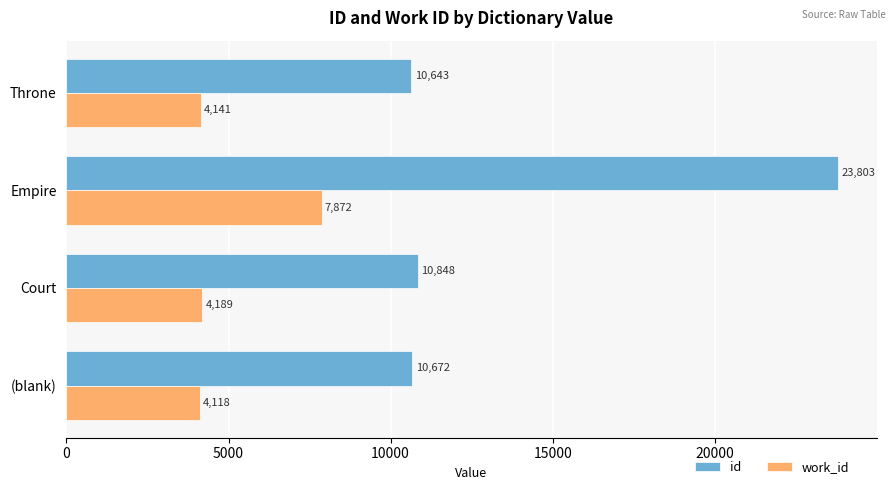

At which label is work_id closest to 5995?

Court